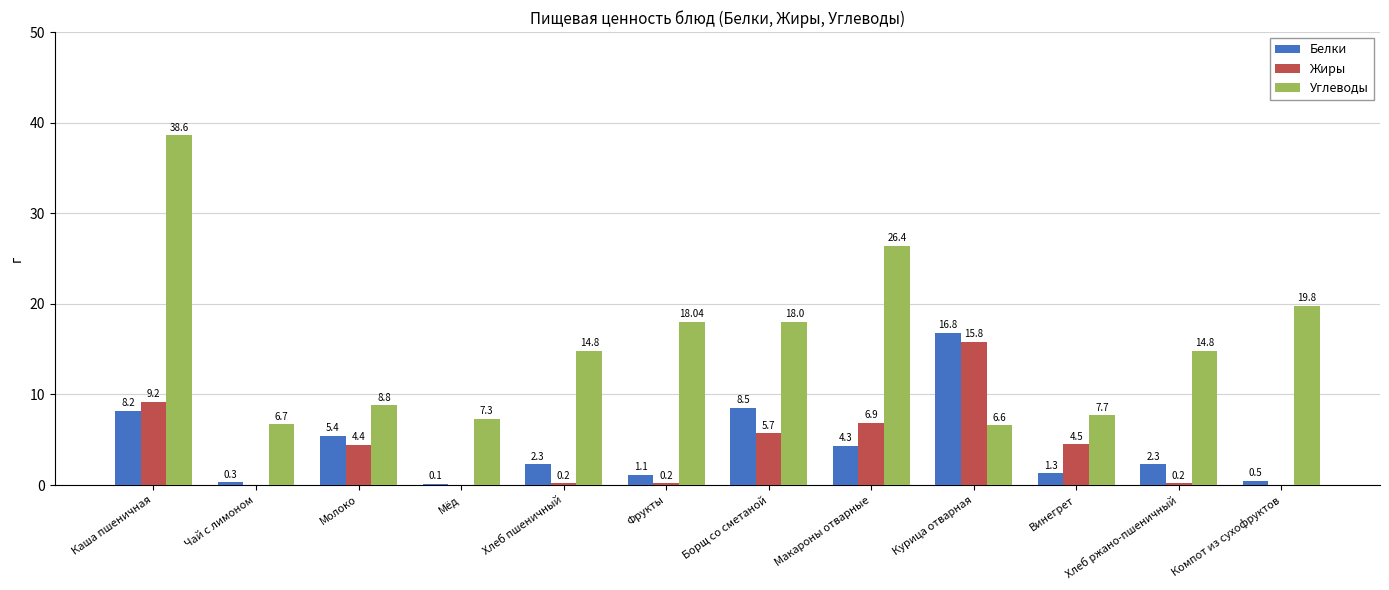

Are the bars grouped side by side (vs. stacked)?

Yes